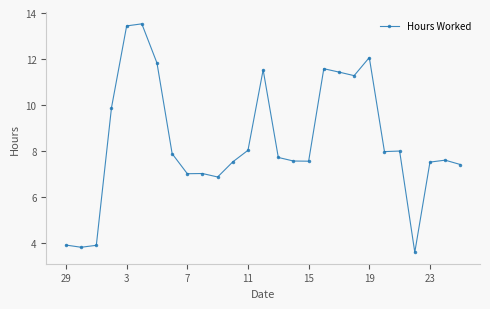

What is the smallest value displayed?

3.6